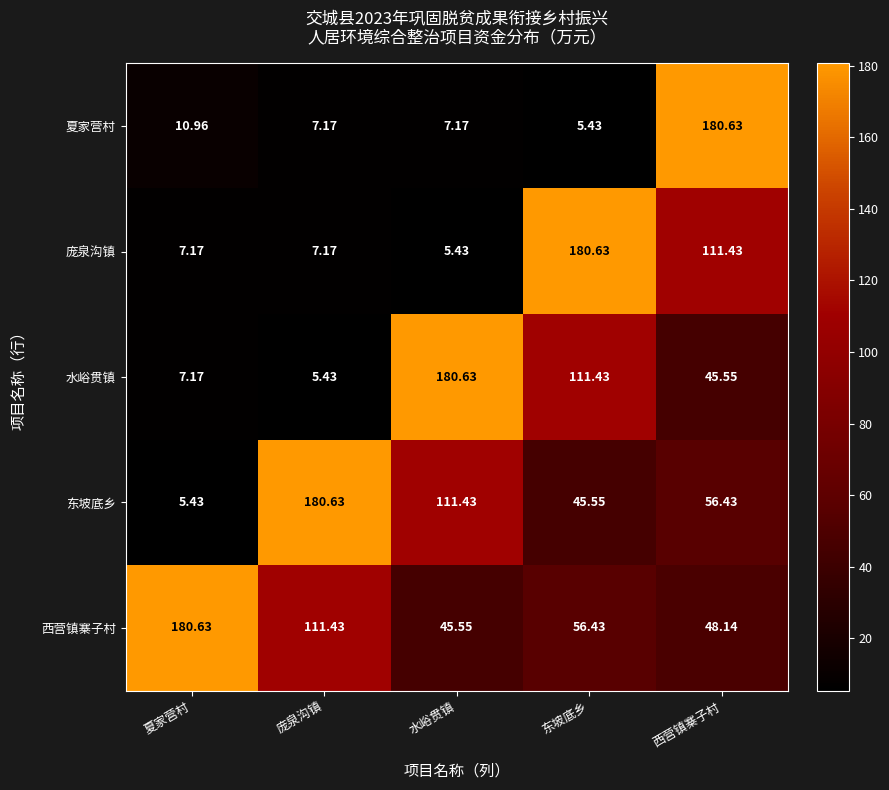

Which series has the largest total across all categories?

西营镇寨子村